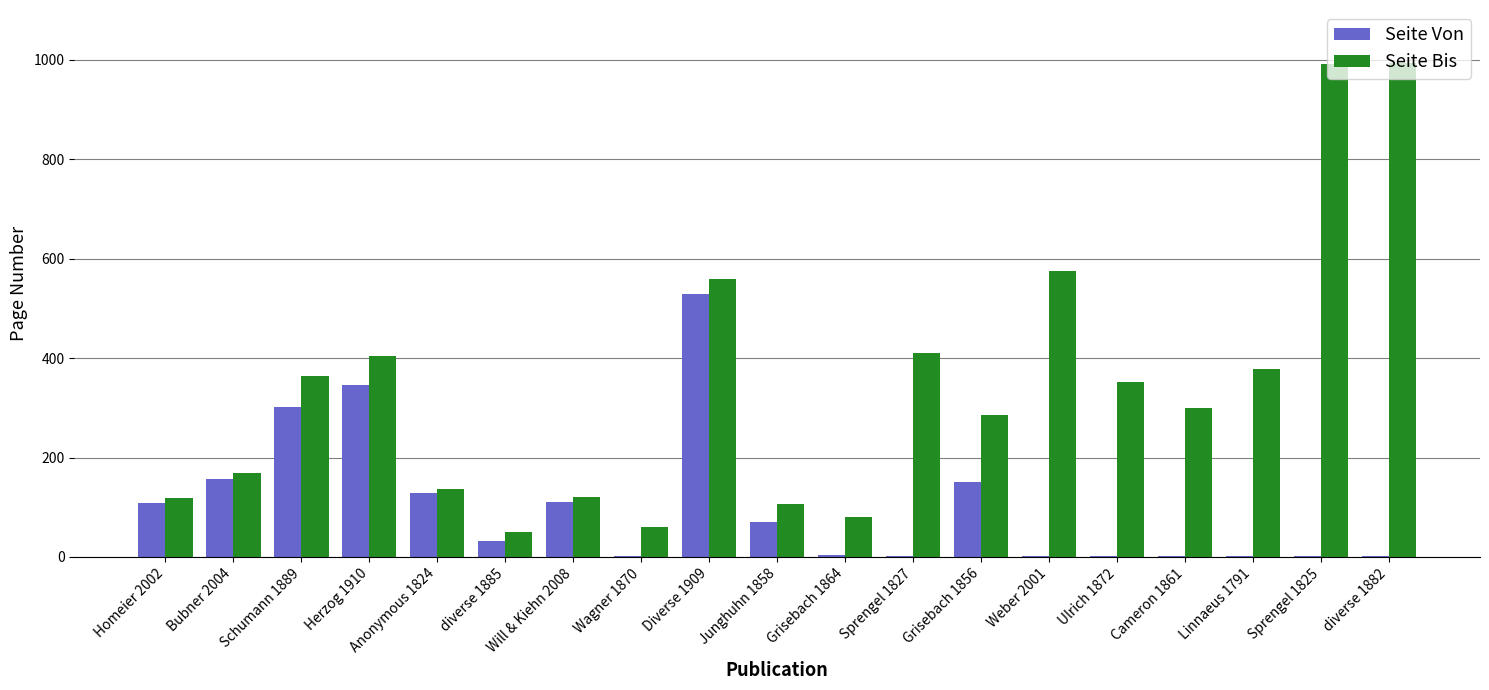

Which series has the largest total across all categories?

Seite Bis